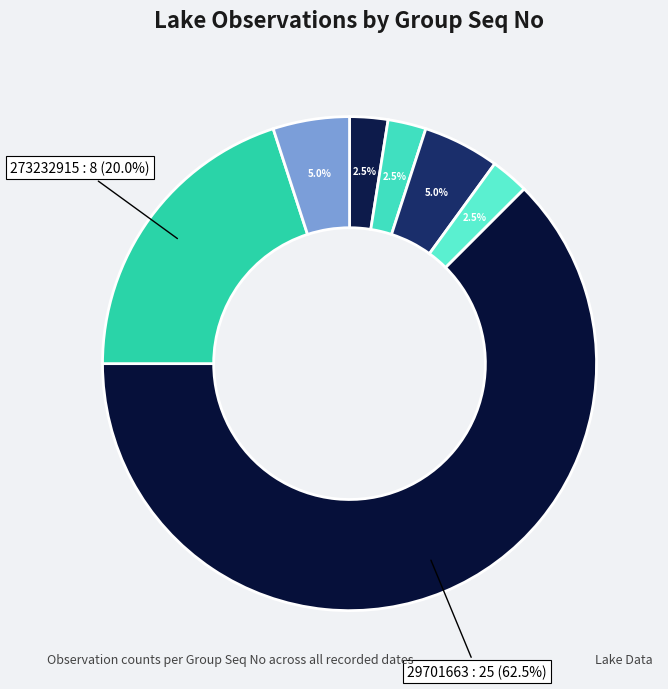

Count the number of slices in the pie.

7